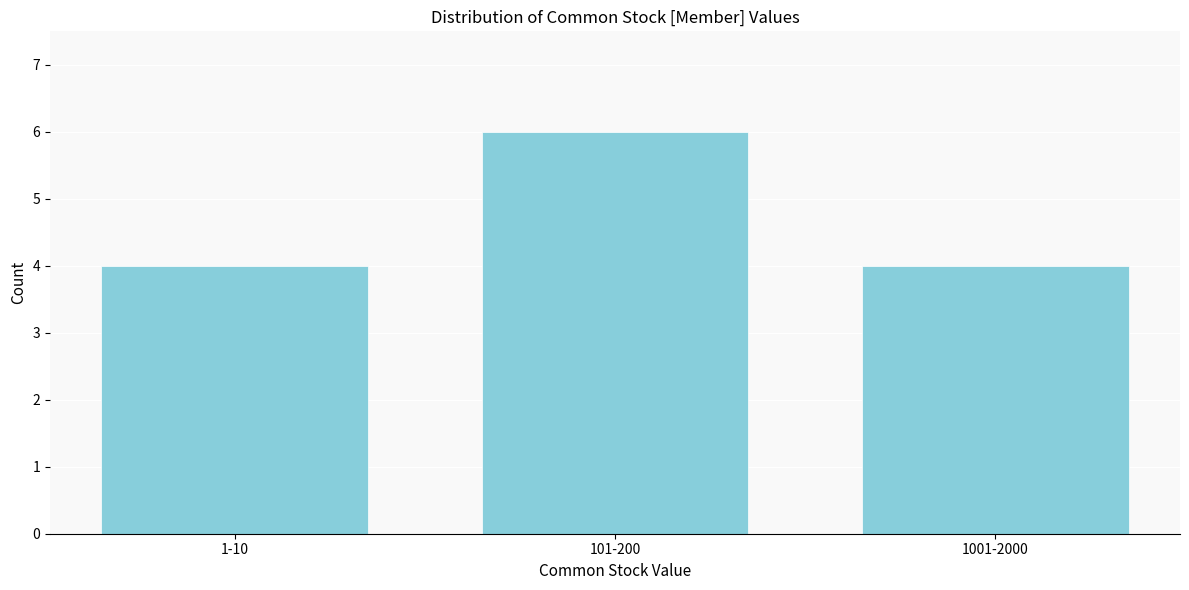

Reading left to right, what are all the values shown in this chart?

1-10=4	101-200=6	1001-2000=4